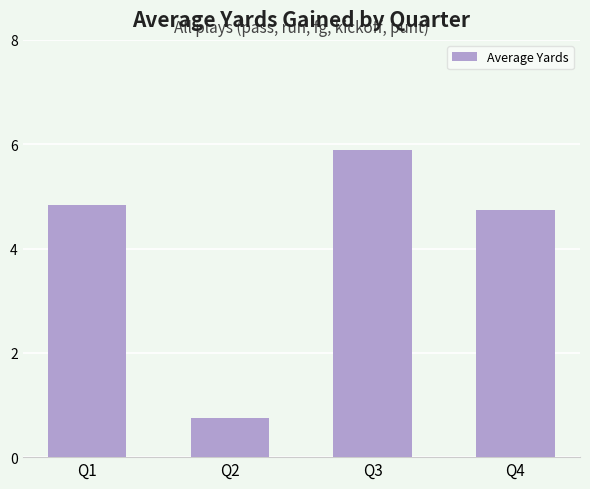

Is it true that the value at Q2 is 1.1?

False